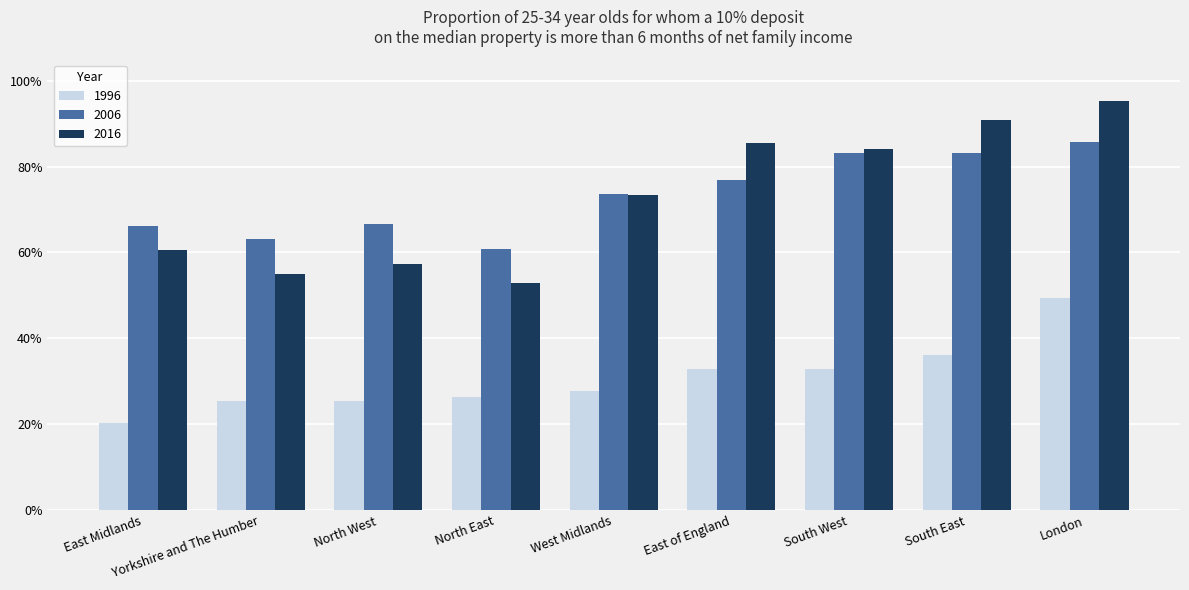

Does the chart contain any negative values?

No